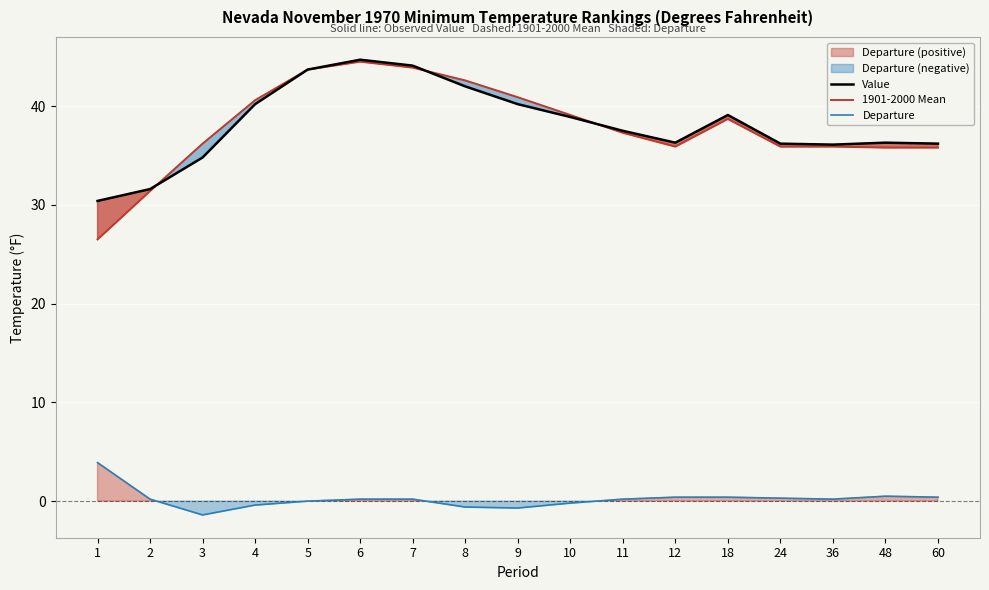

Reading left to right, extract all data points from this chart.

Value: 1=30.4	2=31.6	3=34.8	4=40.2	5=43.7	6=44.7	7=44.1	8=42.0	9=40.2	10=38.9	11=37.5	12=36.3	18=39.1	24=36.2	36=36.1	48=36.3	60=36.2
1901-2000 Mean: 1=26.5	2=31.4	3=36.2	4=40.6	5=43.7	6=44.5	7=43.9	8=42.6	9=40.9	10=39.1	11=37.3	12=35.9	18=38.7	24=35.9	36=35.9	48=35.8	60=35.8
Departure: 1=3.9	2=0.2	3=-1.4	4=-0.4	5=0.0	6=0.2	7=0.2	8=-0.6	9=-0.7	10=-0.2	11=0.2	12=0.4	18=0.4	24=0.3	36=0.2	48=0.5	60=0.4